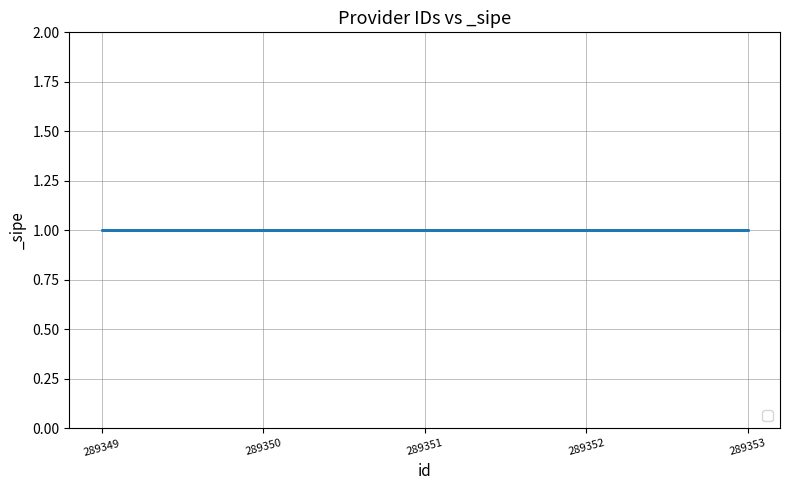

What is the value of the _sipe point at the 2nd from the left?

1